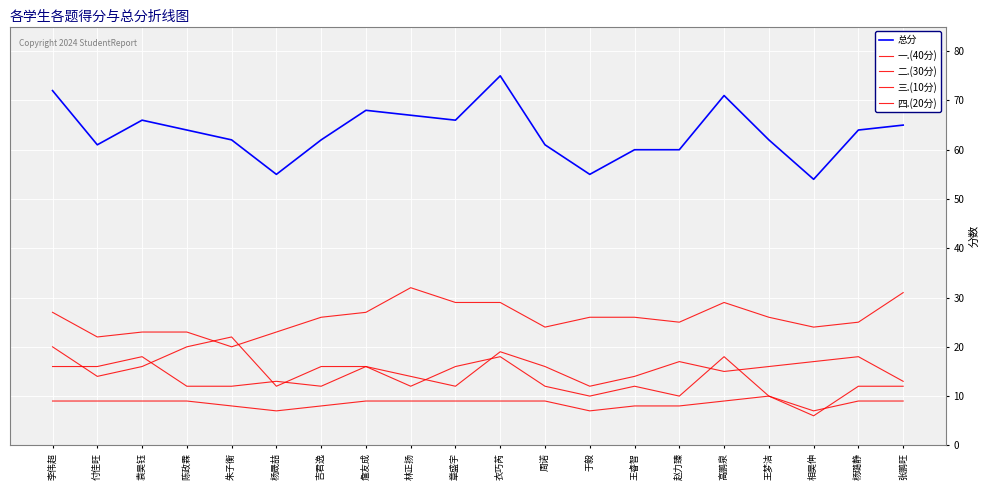

Is this an area chart (filled region under the line)?

No